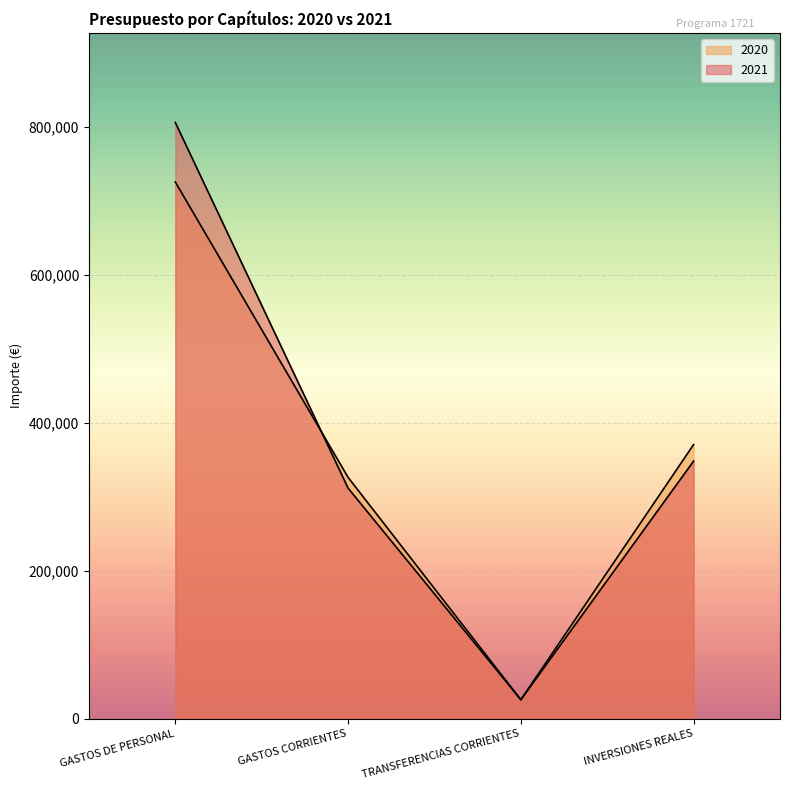

Reading left to right, transcribe all the data shown in this chart.

2021: GASTOS DE PERSONAL=805594	GASTOS CORRIENTES=311475	TRANSFERENCIAS CORRIENTES=25500	INVERSIONES REALES=348000
2020: GASTOS DE PERSONAL=725156	GASTOS CORRIENTES=325975	TRANSFERENCIAS CORRIENTES=25500	INVERSIONES REALES=370365